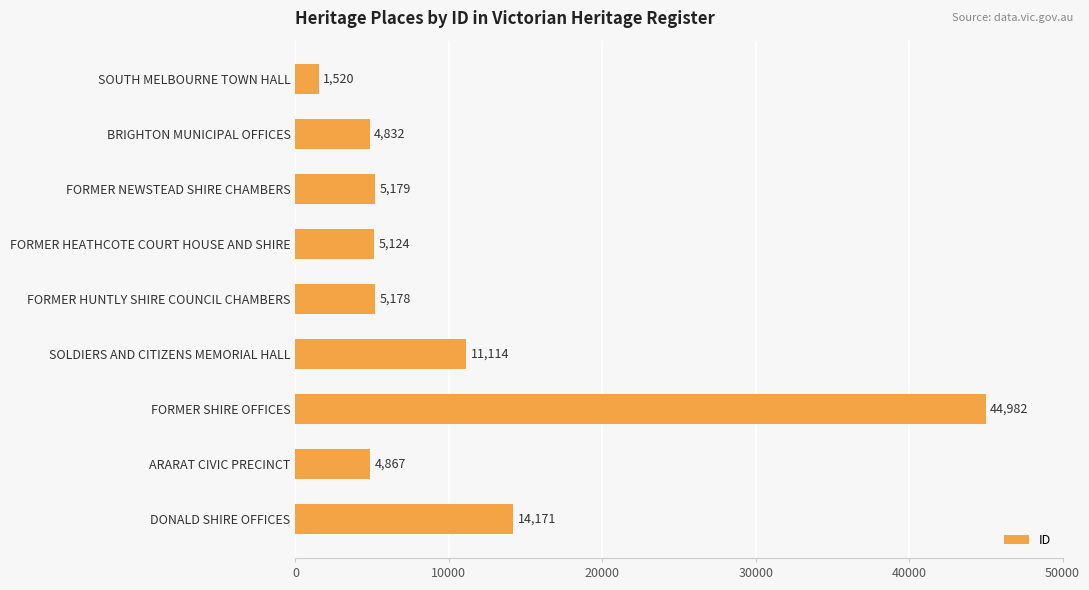

What value does the data have at FORMER NEWSTEAD SHIRE CHAMBERS, to the nearest 100?

5200